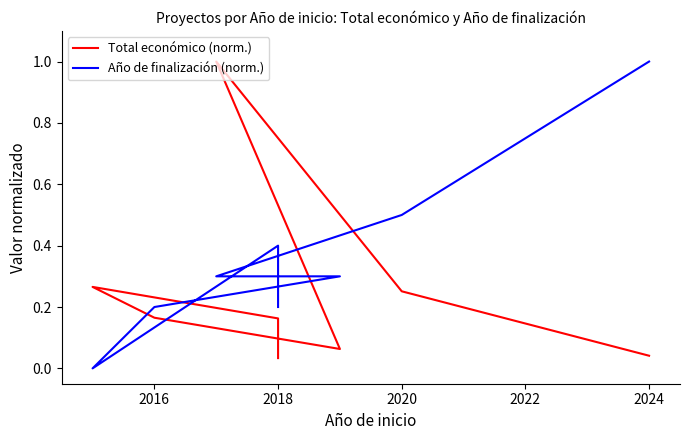

How many intersections are there between Año de finalización (norm.) and Total económico (norm.)?

4